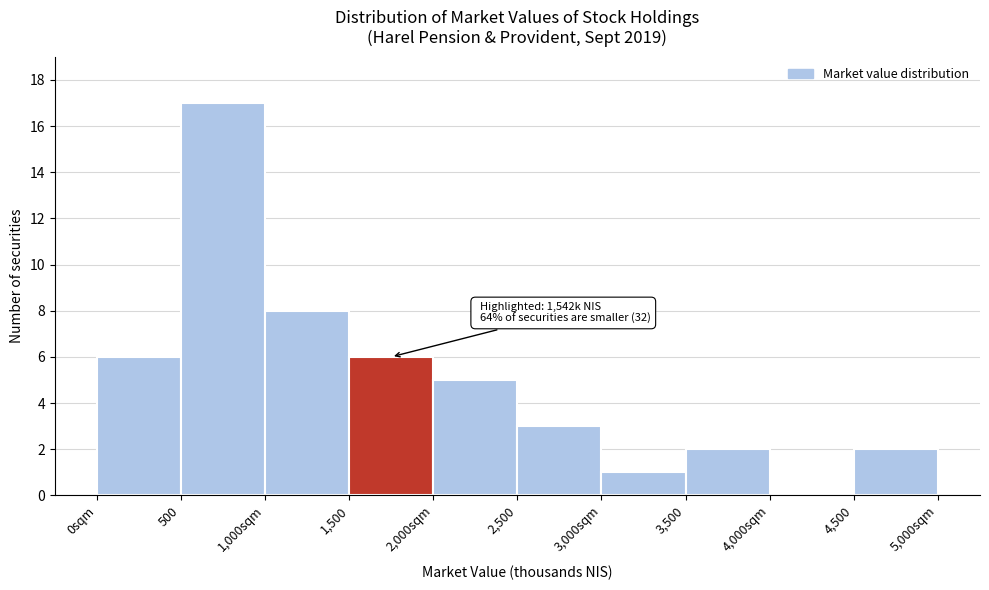

Reading right to left, what are all the values shown in this chart?

4,500=2	4,000sqm=0	3,500=2	3,000sqm=1	2,500=3	2,000sqm=5	1,500=6	1,000sqm=8	500=17	0sqm=6